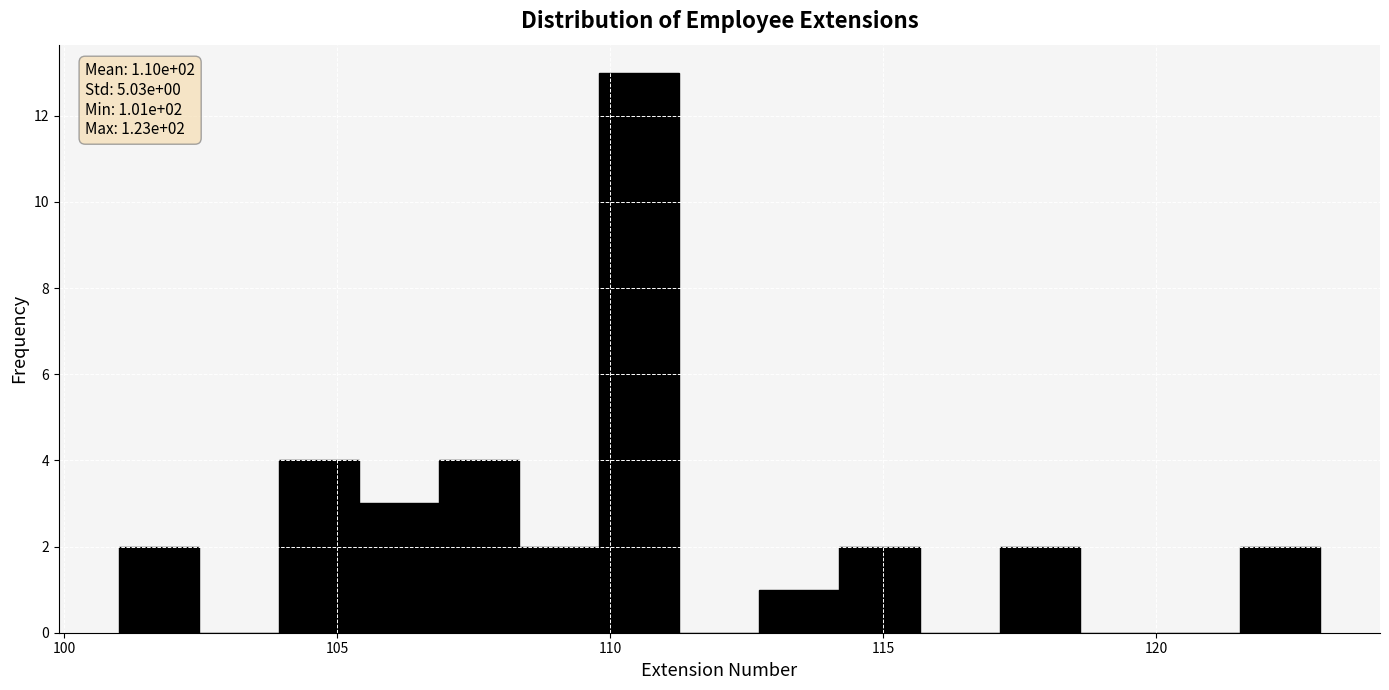

Read against the x-axis, roughly where is the centre of the tallest bar?

110.5